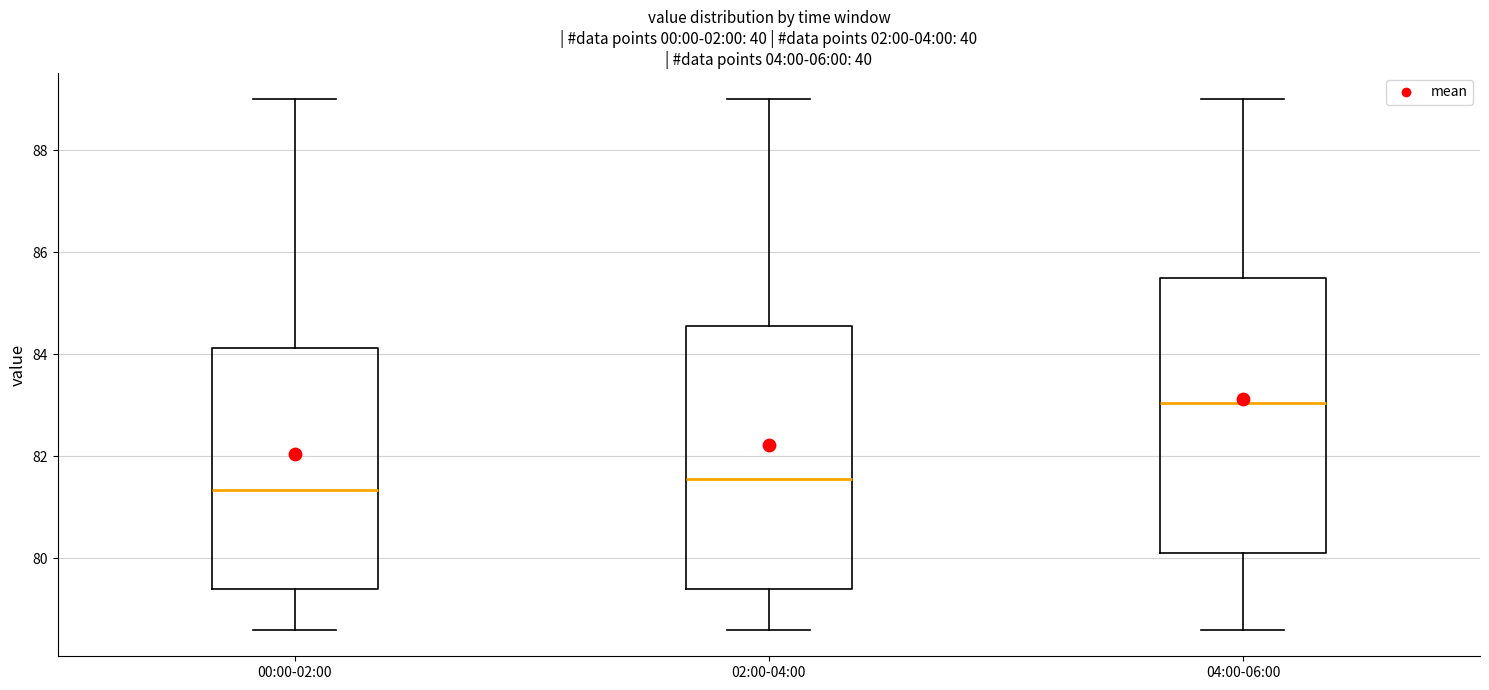

Which box's median line is the highest?

04:00-06:00